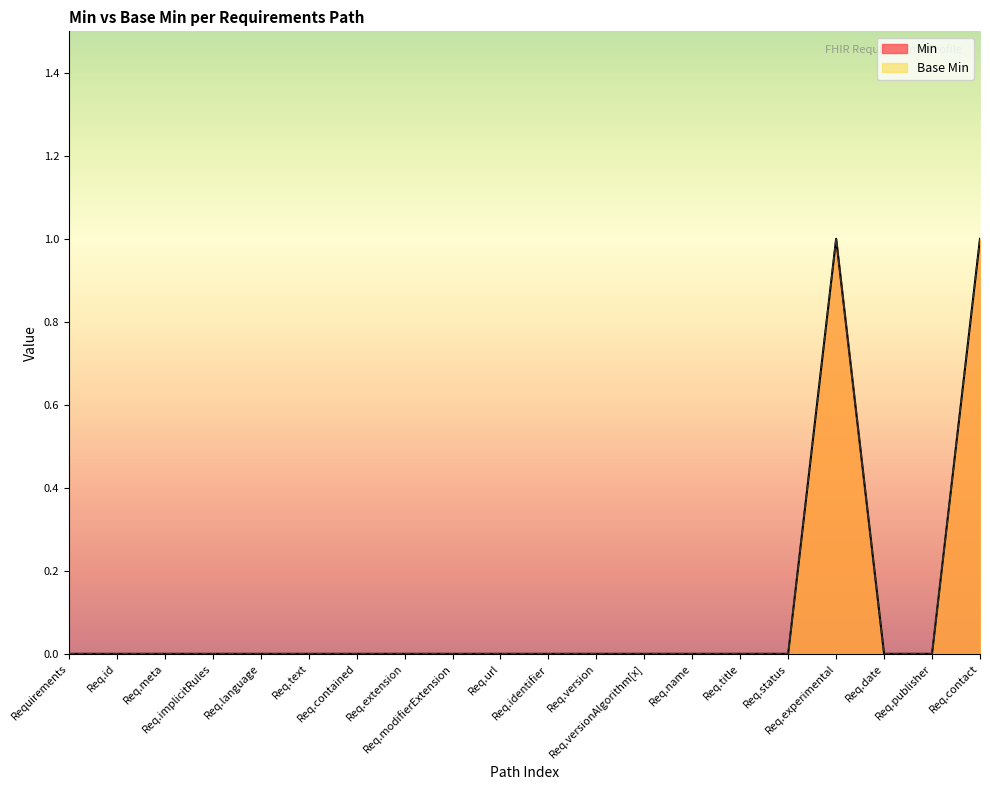

Between Req.id and Req.contained, which series saw the biggest shift?

Min